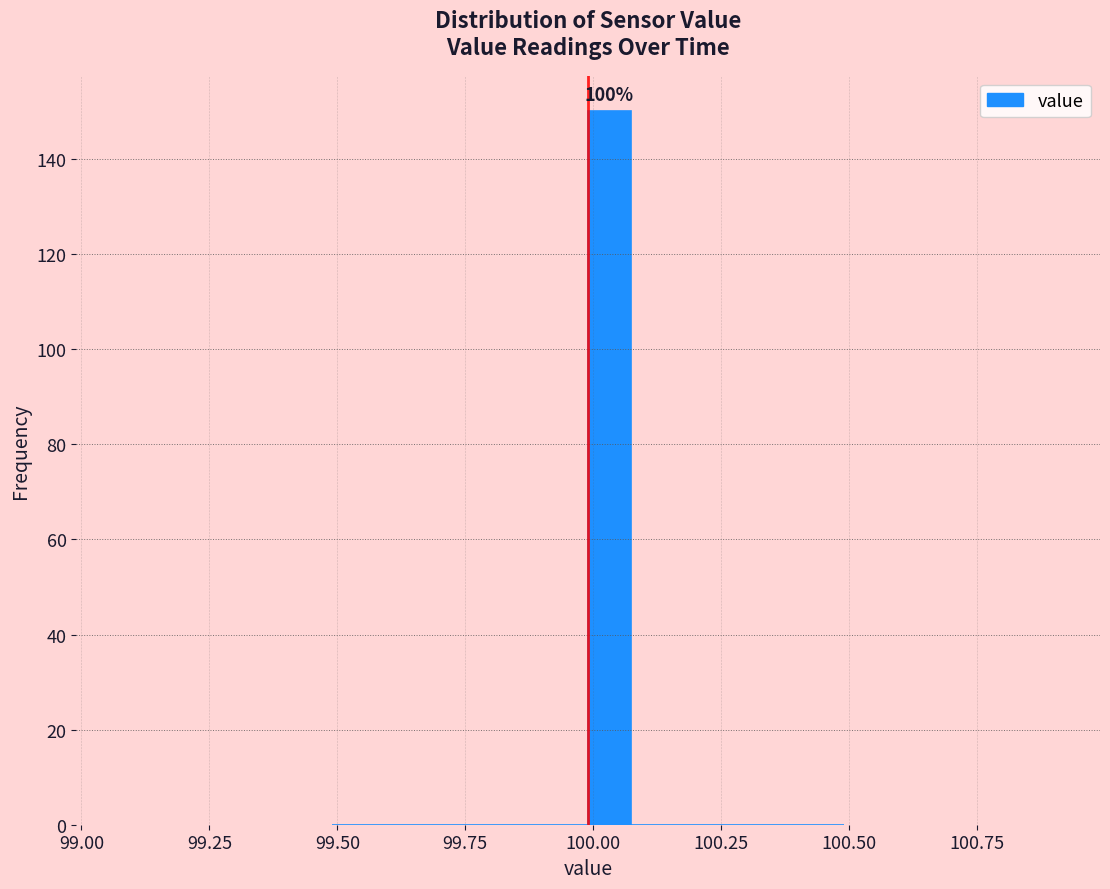

Read against the x-axis, roughly where is the centre of the tallest bar?

100.05